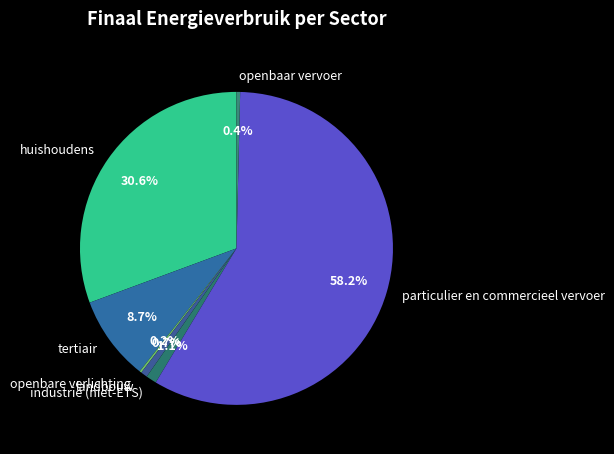

How much of the chart is everything except industrie (niet-ETS)?

98.9%